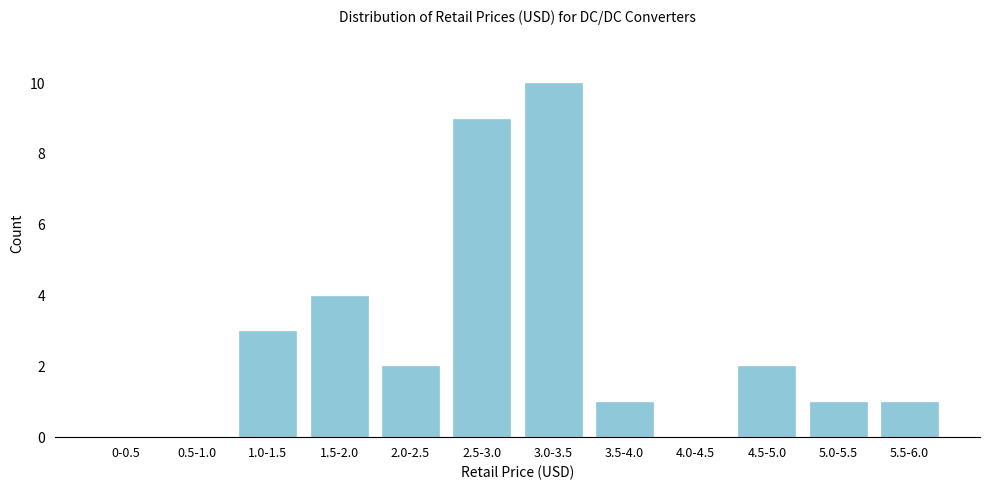

Reading left to right, extract all data points from this chart.

0-0.5=0	0.5-1.0=0	1.0-1.5=3	1.5-2.0=4	2.0-2.5=2	2.5-3.0=9	3.0-3.5=10	3.5-4.0=1	4.0-4.5=0	4.5-5.0=2	5.0-5.5=1	5.5-6.0=1